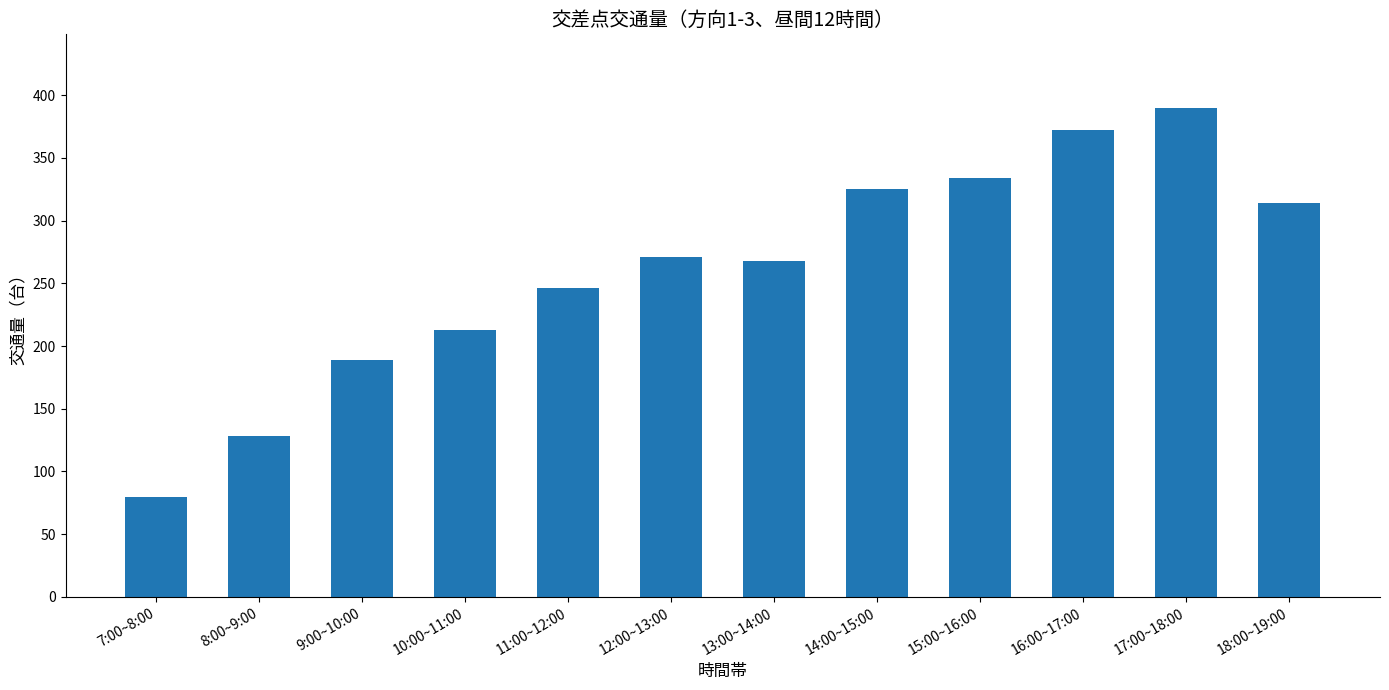

Reading left to right, extract all data points from this chart.

80	128	189	213	246	271	268	325	334	372	390	314